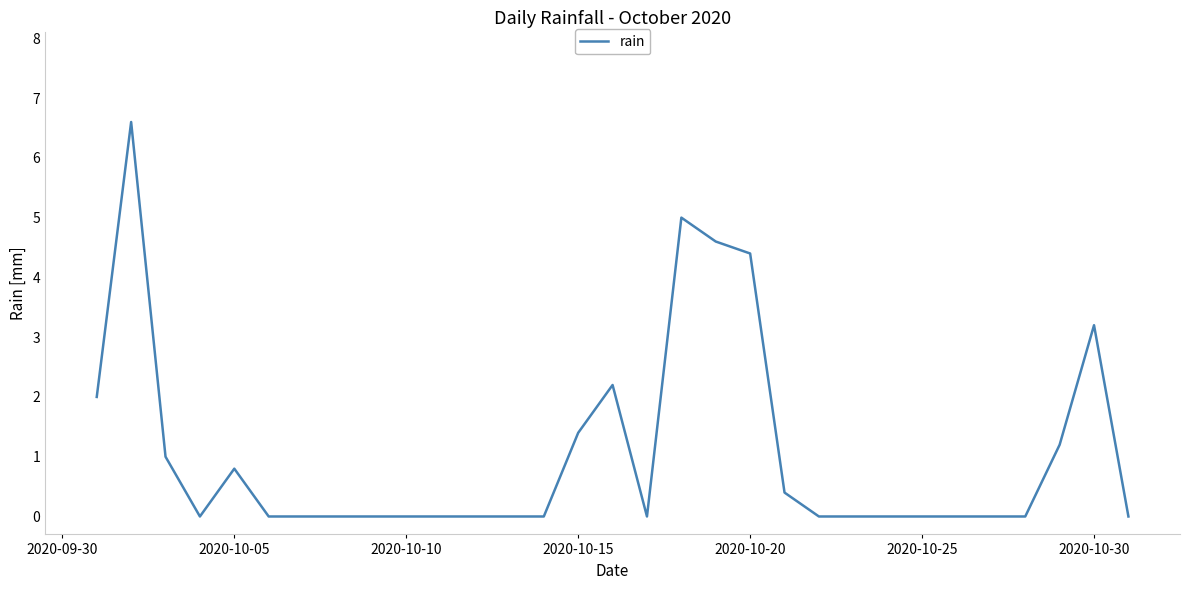

What is the difference between the maximum and minimum values?

6.6